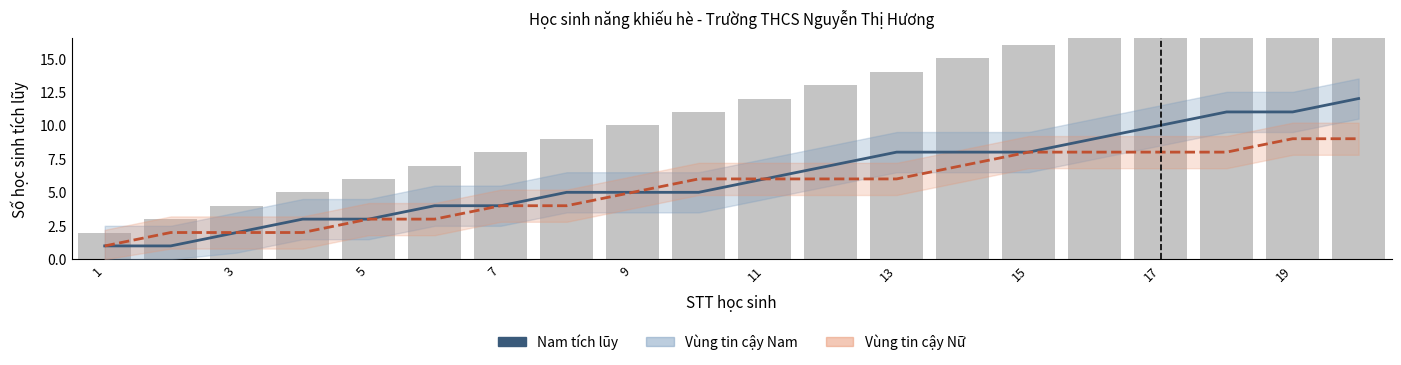

What is the difference between the second highest and second lowest values in the Nữ (tích lũy) series?

7